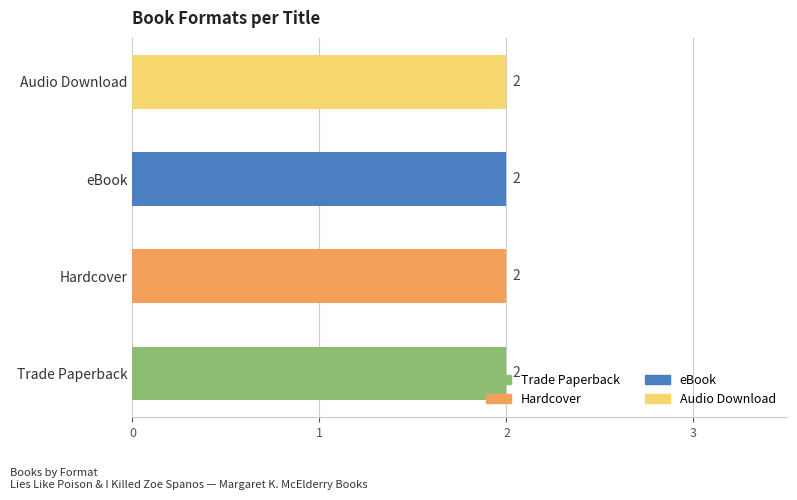

The value of Audio Download at Lies Like Poison is 281450898. True or false?

False